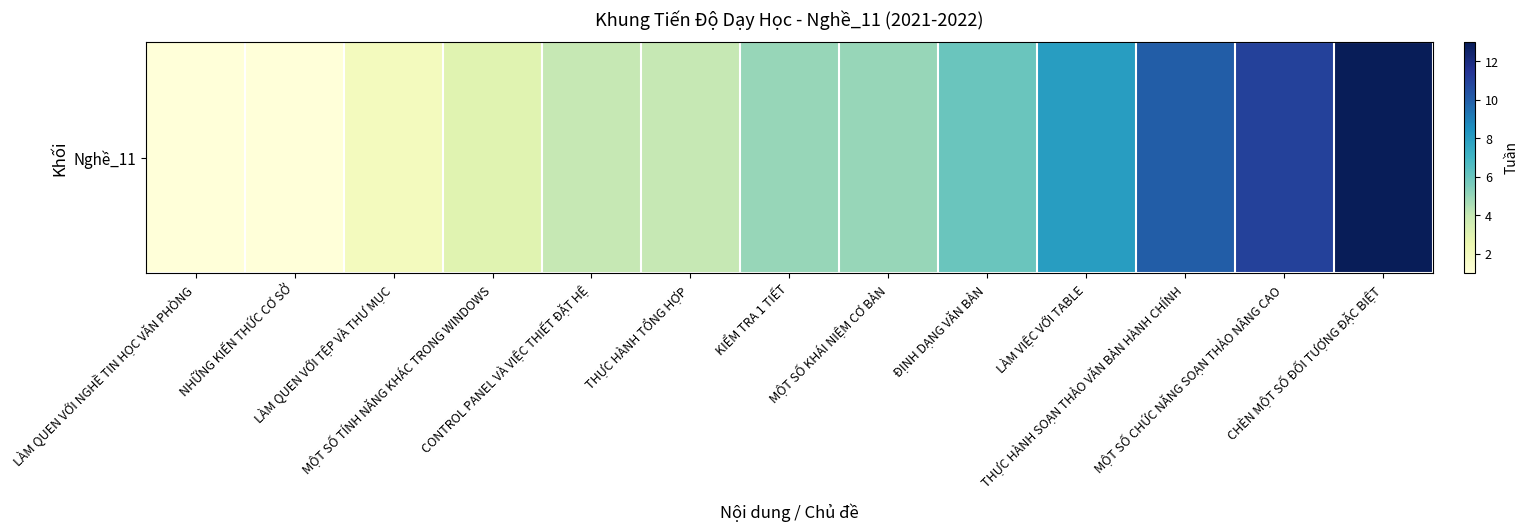

Where does the data first go above 5?

ĐỊNH DẠNG VĂN BẢN